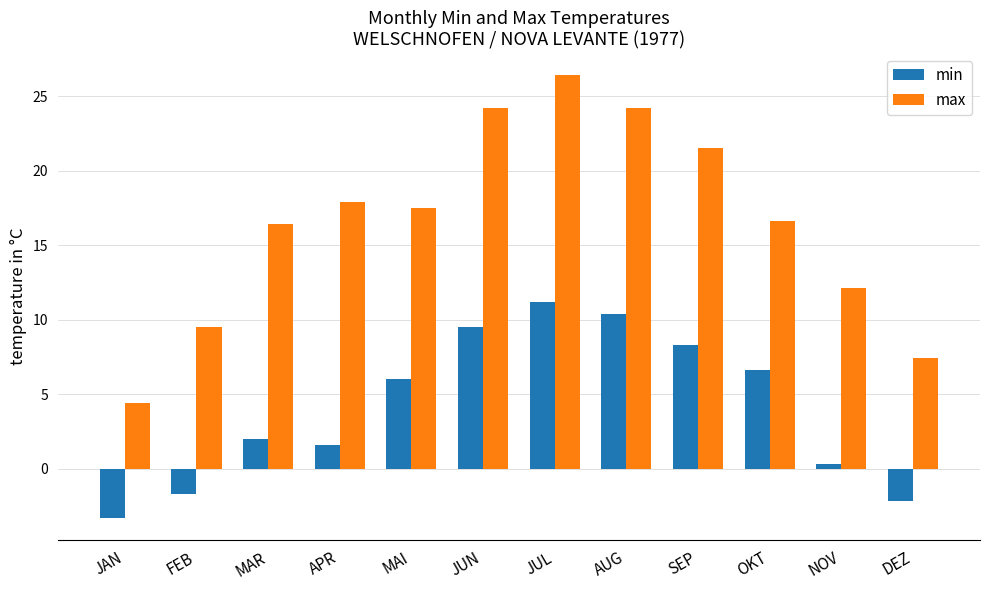

What is the difference between the min values at OKT and JUN?

2.9